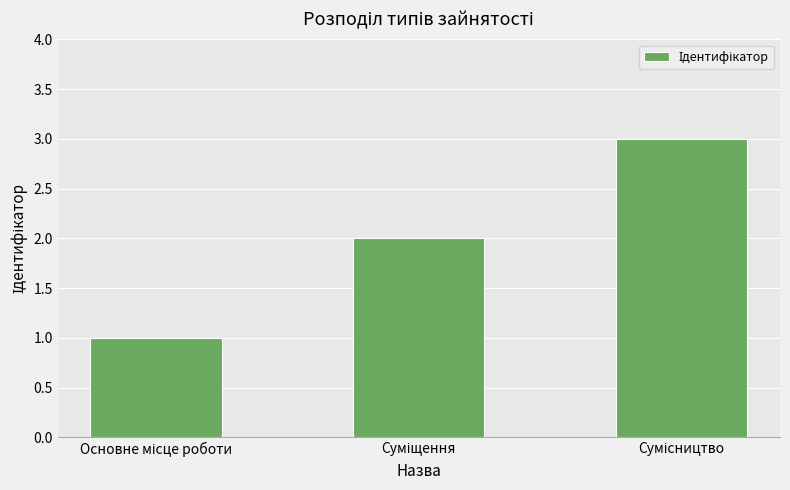

What is the sum of all values?

6